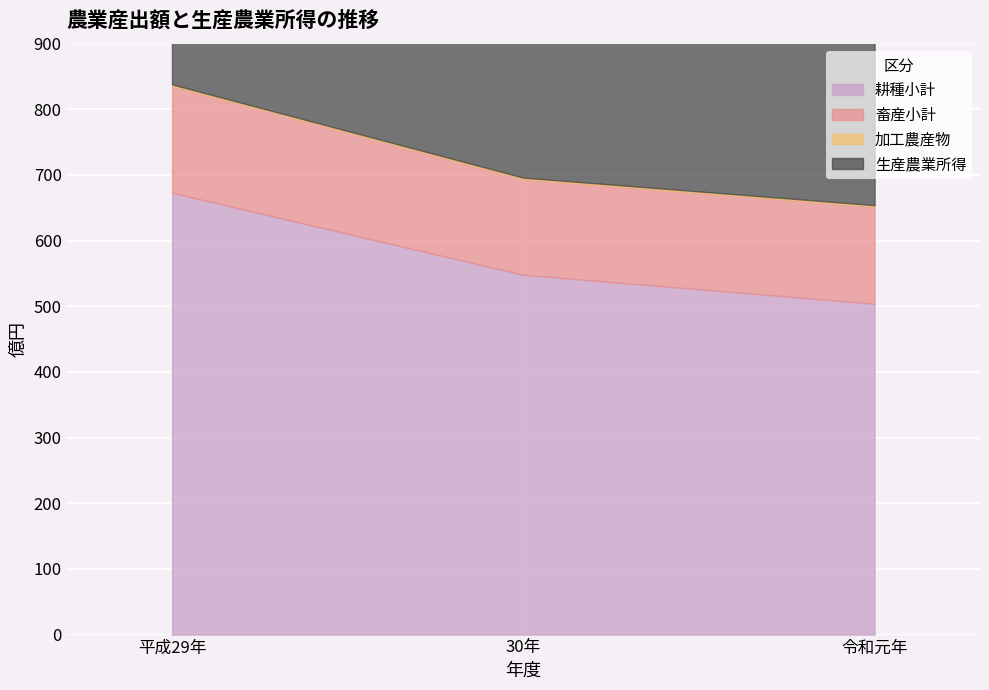

Is it true that 耕種小計 equals 837 at 30年?

False